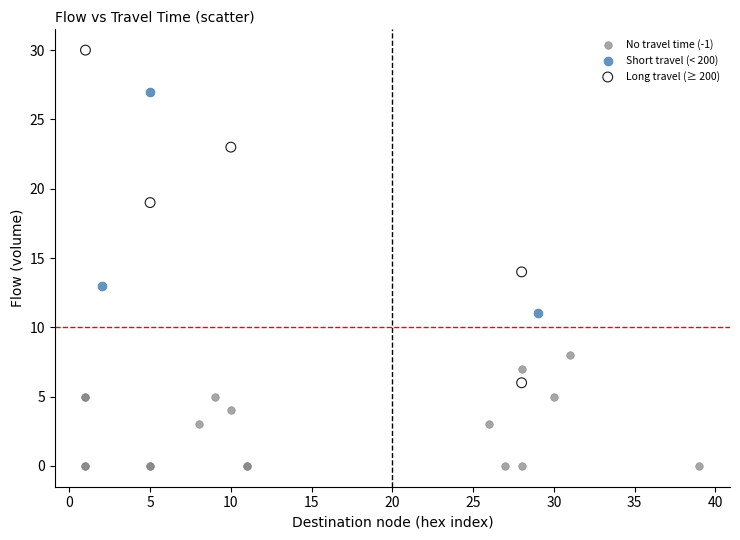

Which series has the largest Y range (max minus min)?

Long travel (≥ 200)